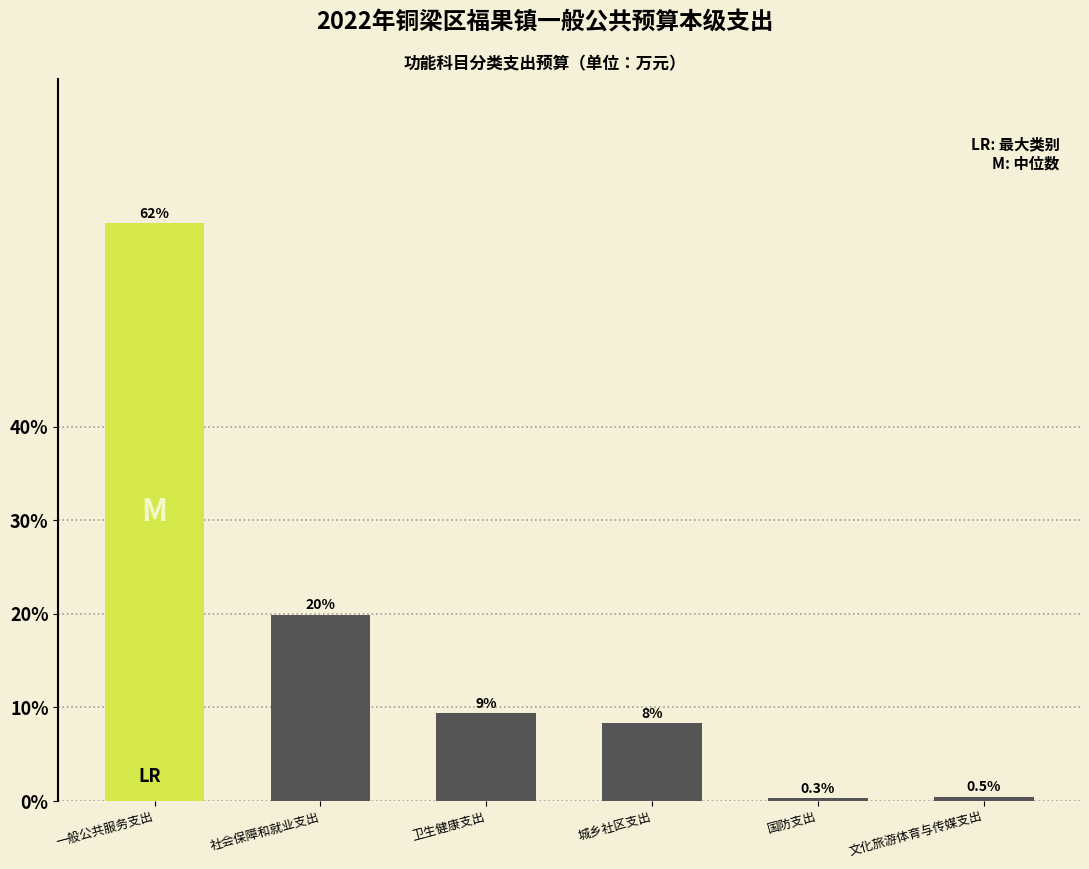

Reading right to left, extract all data points from this chart.

文化旅游体育与传媒支出=0.5	国防支出=0.3	城乡社区支出=8.3	卫生健康支出=9.4	社会保障和就业支出=19.9	一般公共服务支出=61.7